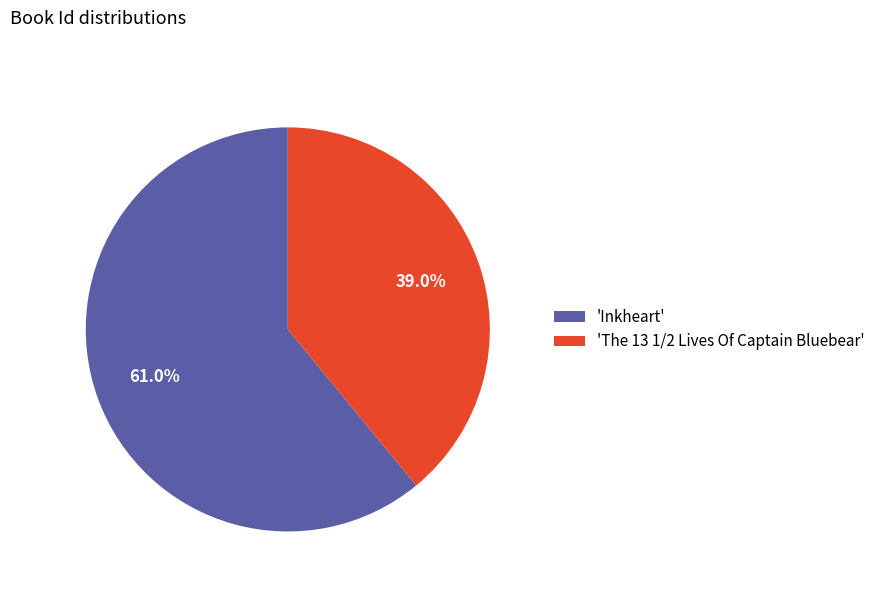

Count the number of slices in the pie.

2